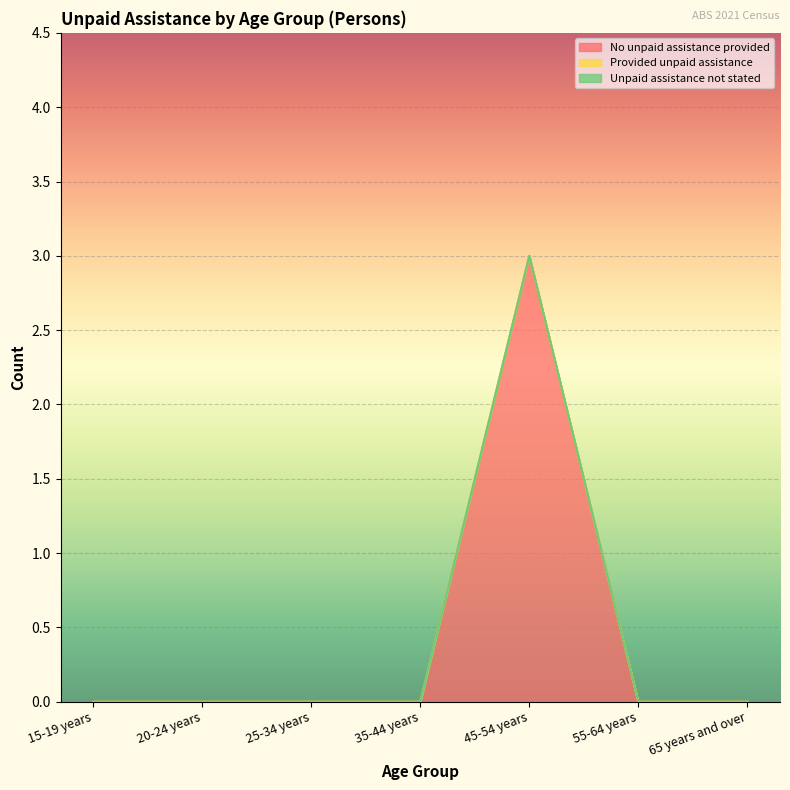

Does the chart display data point markers on the line(s)?

No